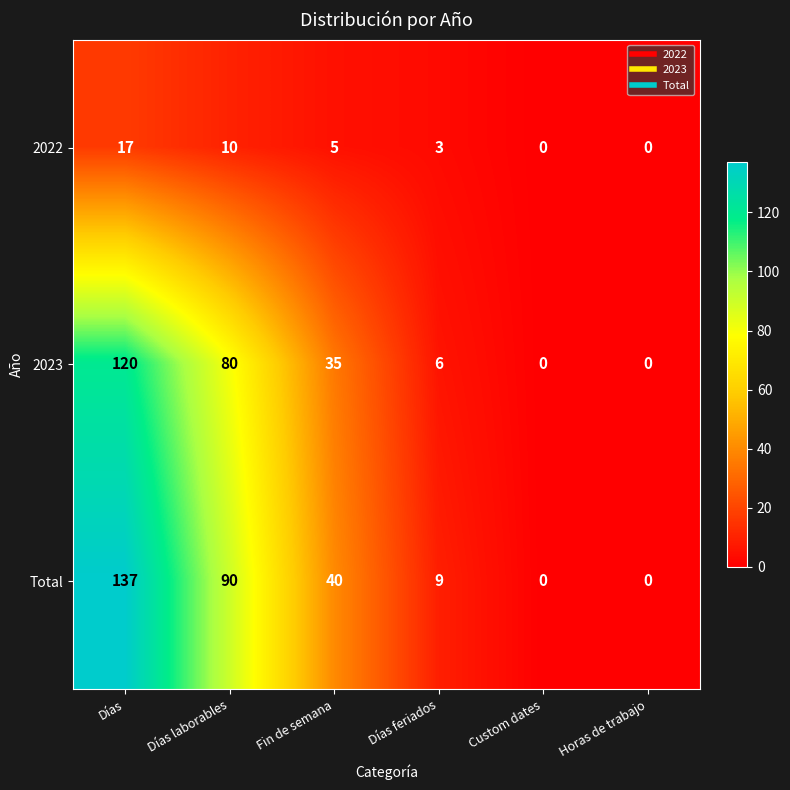

Count the number of categories in the chart.

6